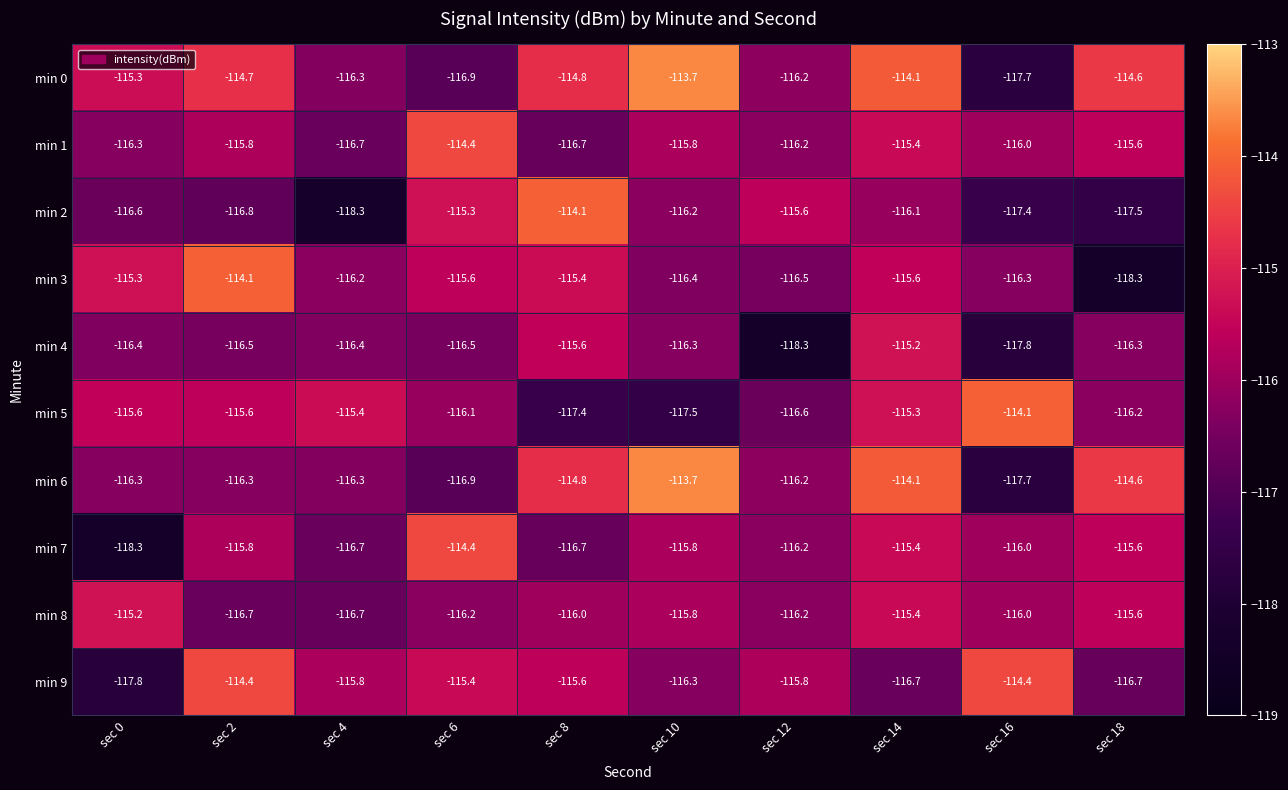

What is the maximum value for min 5?

-114.1